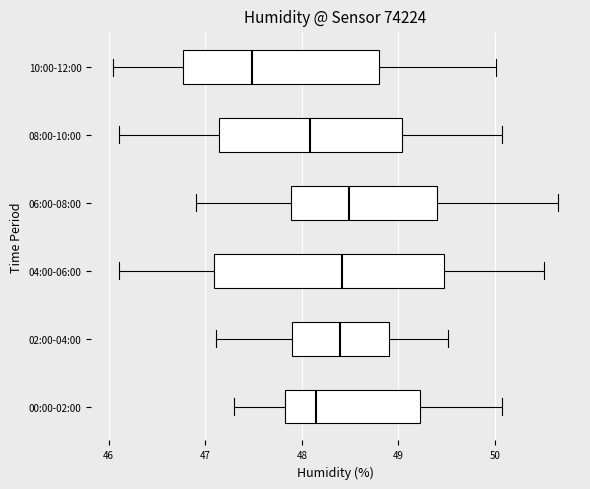

Where is the left edge of the box for 10:00-12:00 on the x-axis? The values are not printed on the chart, so give them approximately, as read against the axis.

46.8